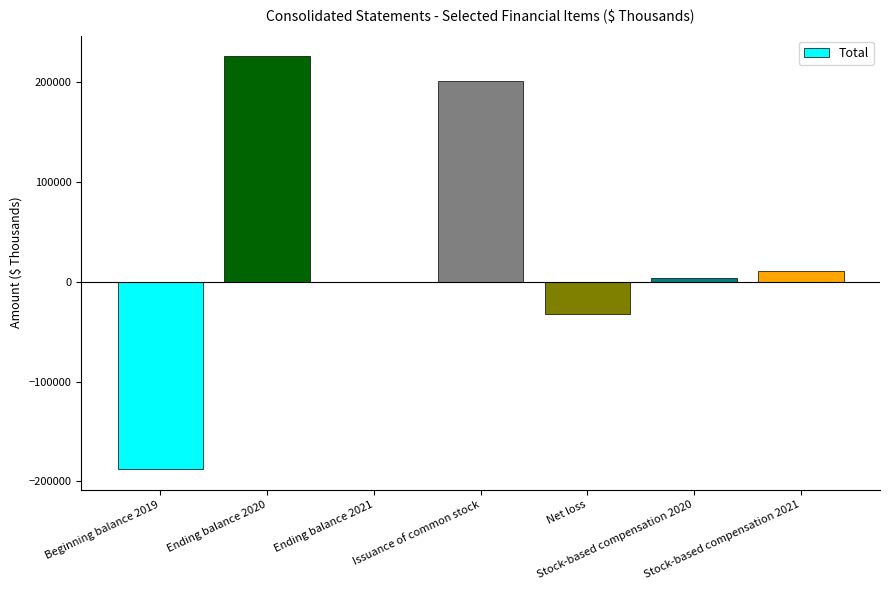

What is the sum of all values?

222408